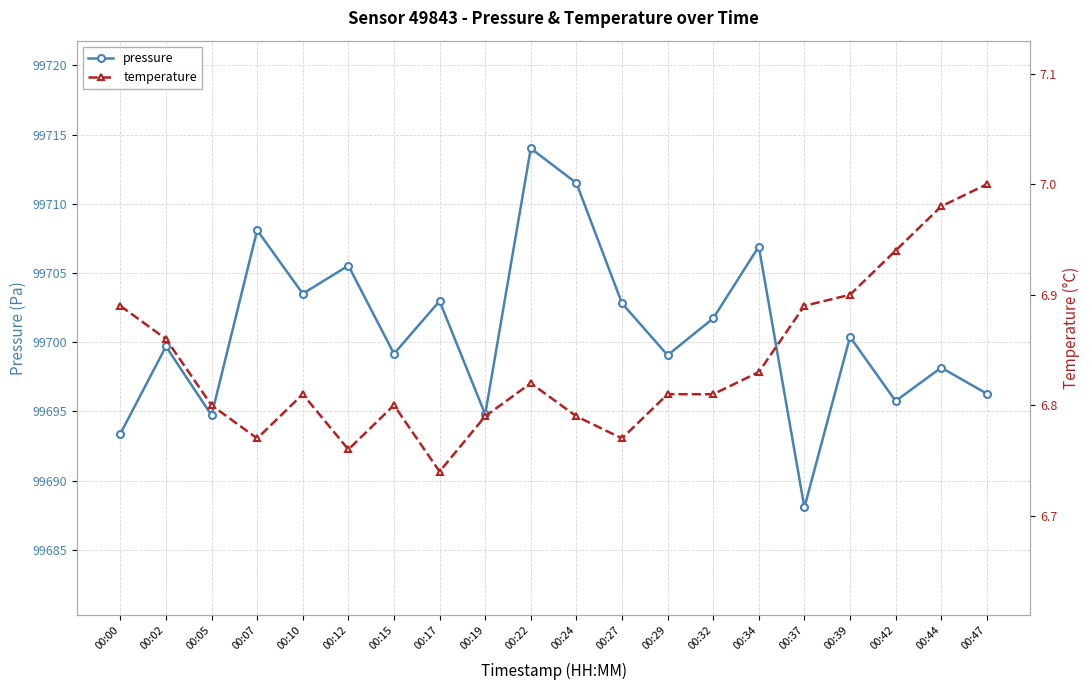

At which label does temperature reach its peak?

00:47